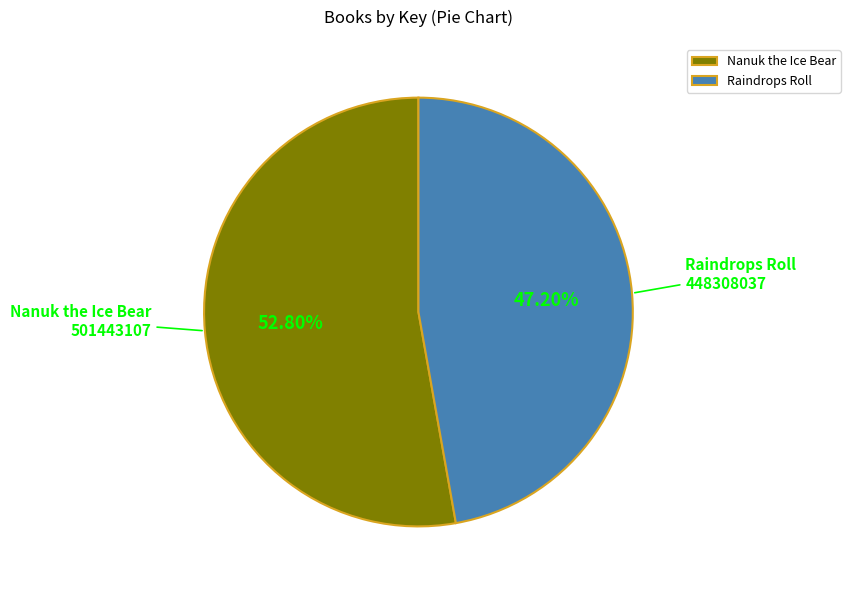

How many slices are in this pie chart?

2